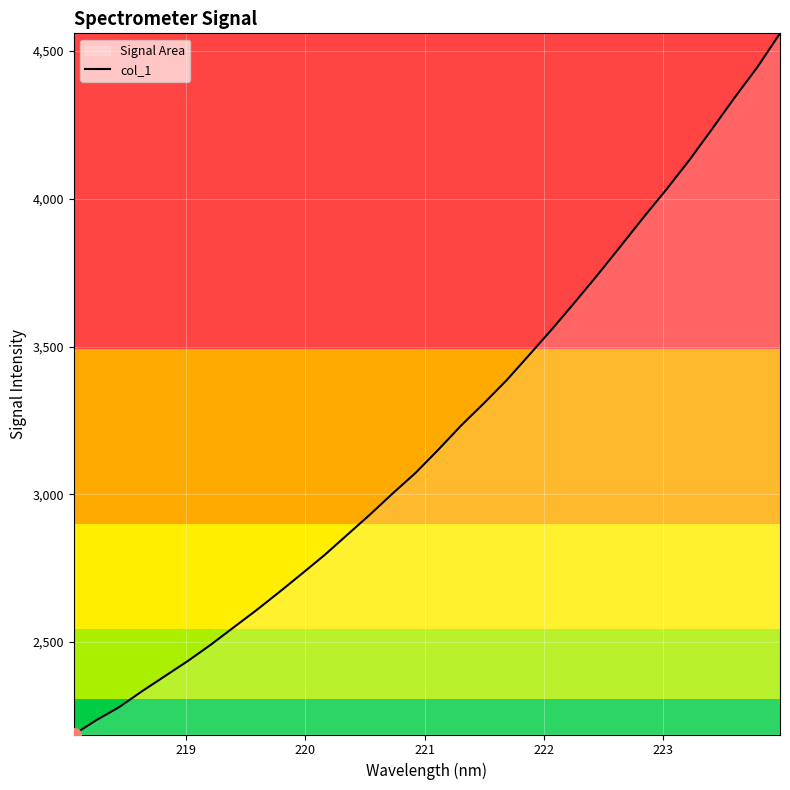

How many lines are shown in the chart?

1